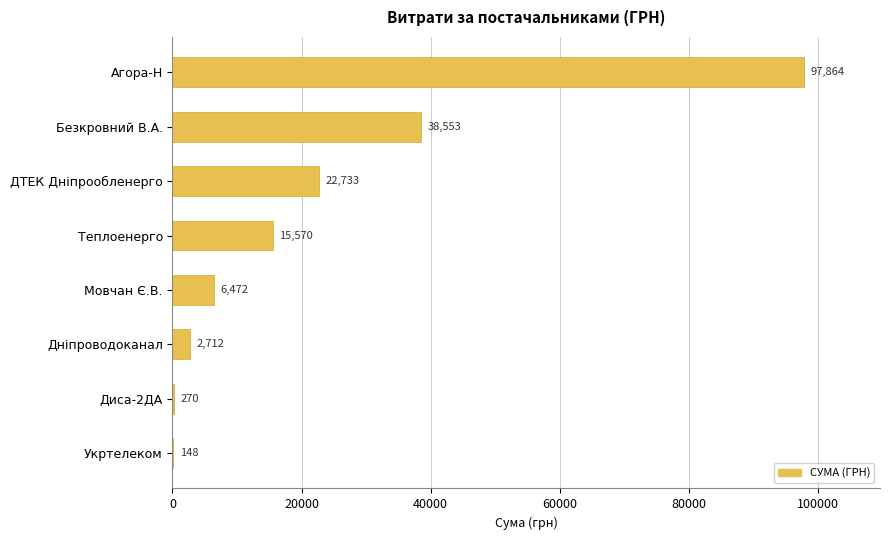

Approximately how many times larger is the value at ДТЕК Дніпрообленерго compared to Диса-2ДА?

84.2